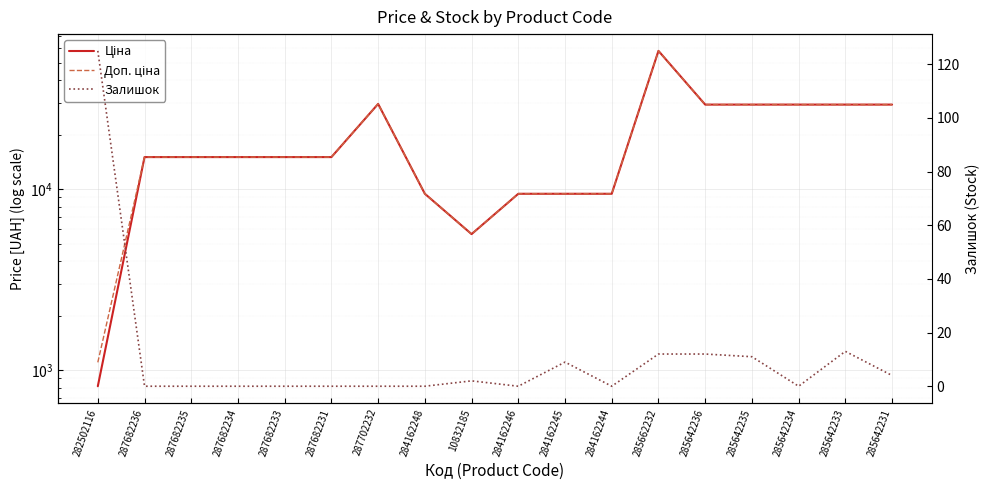

What is the label of the 10th point from the left?

284162246